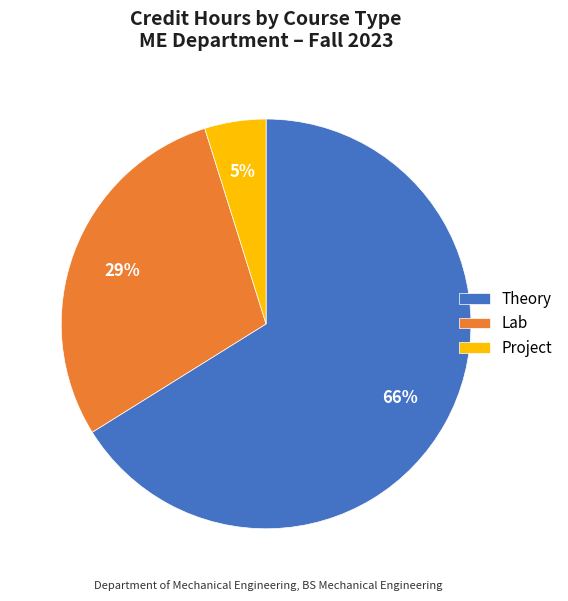

To the nearest percent, what is the average slice percentage?

33%